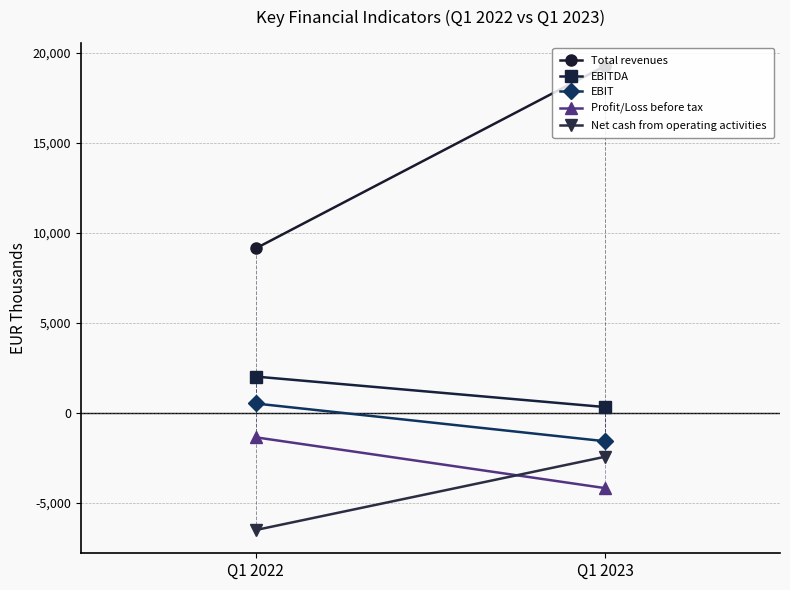

Which category has the lowest value in the Profit/Loss before tax series?

Q1 2023